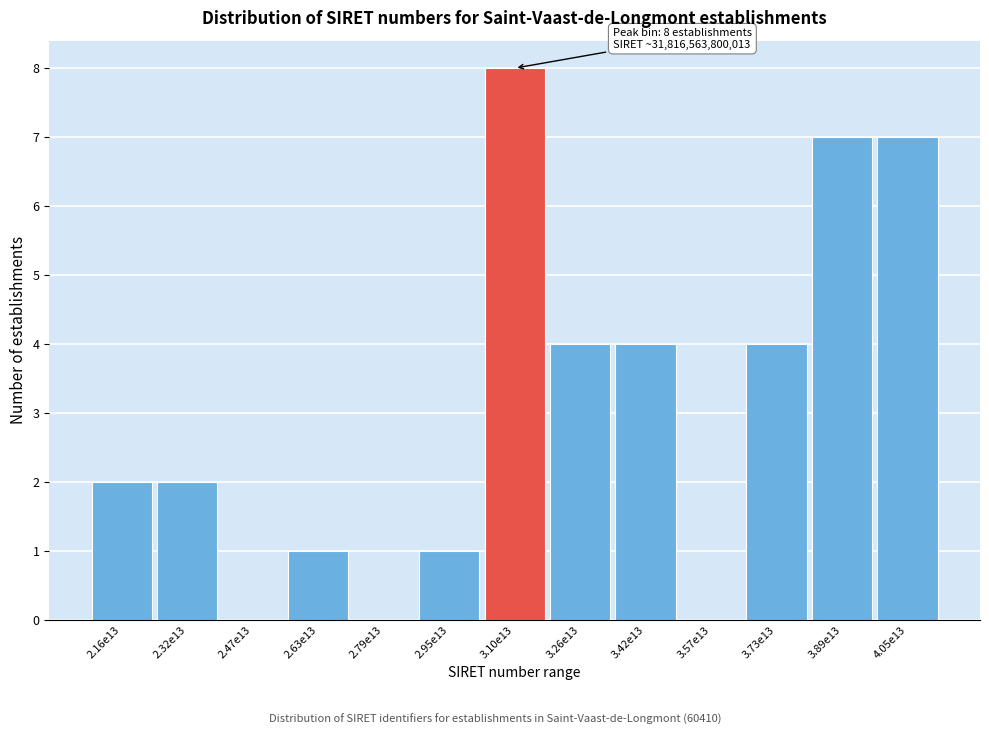

Reading left to right, list all the values displayed in this chart.

2.16e13=2	2.32e13=2	2.47e13=0	2.63e13=1	2.79e13=0	2.95e13=1	3.10e13=8	3.26e13=4	3.42e13=4	3.57e13=0	3.73e13=4	3.89e13=7	4.05e13=7